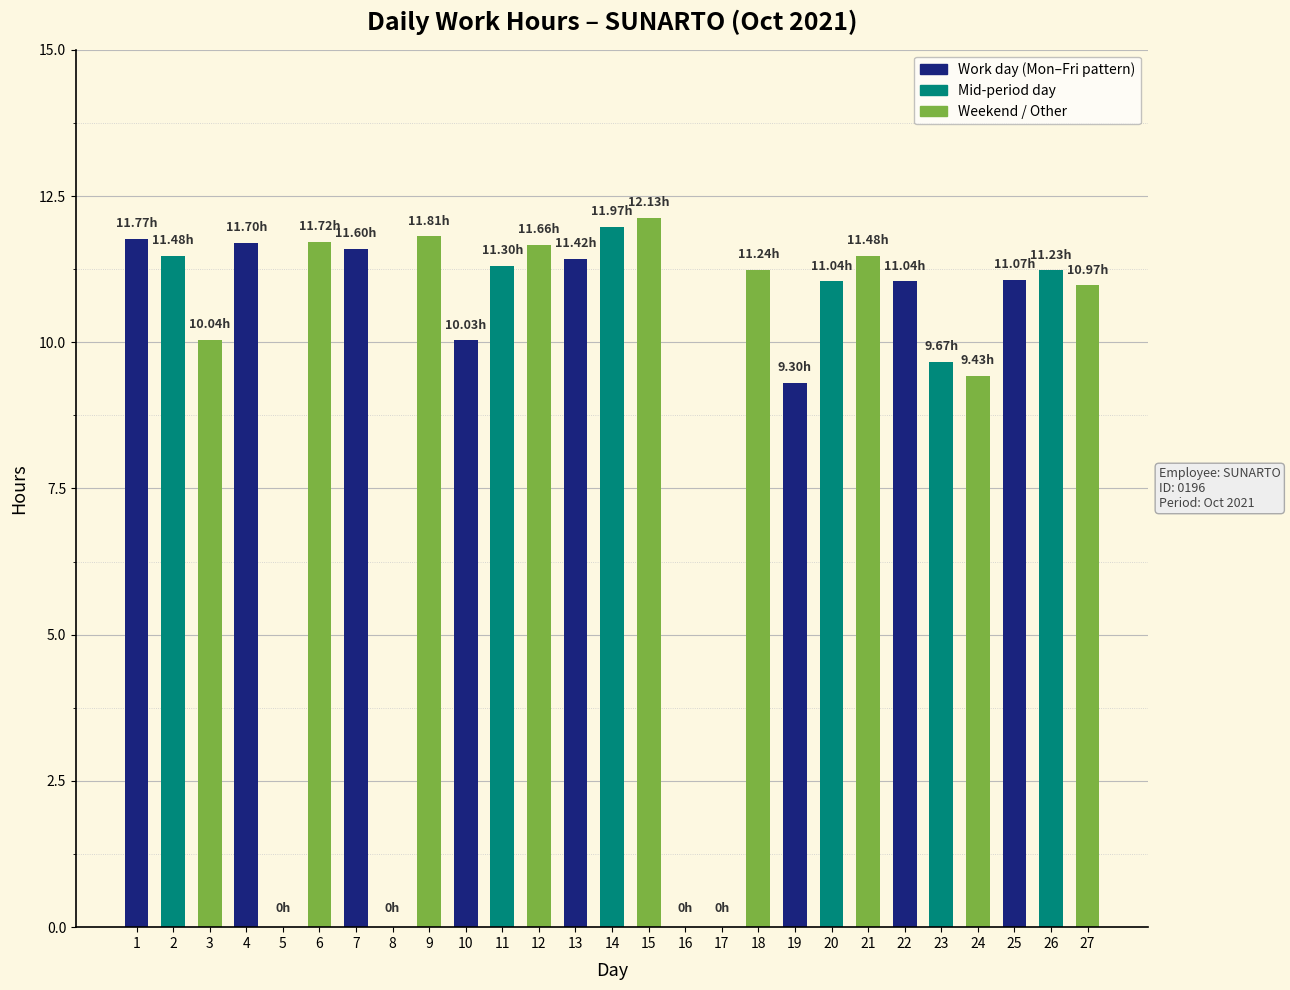

What is the change in value from 4 to 15?

+0.4